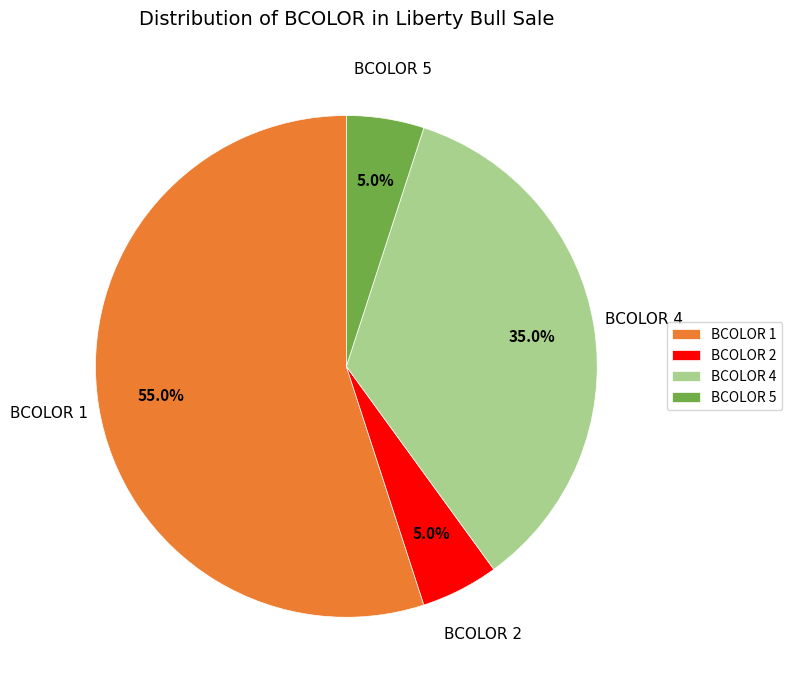

Which slice is the largest?

BCOLOR 1